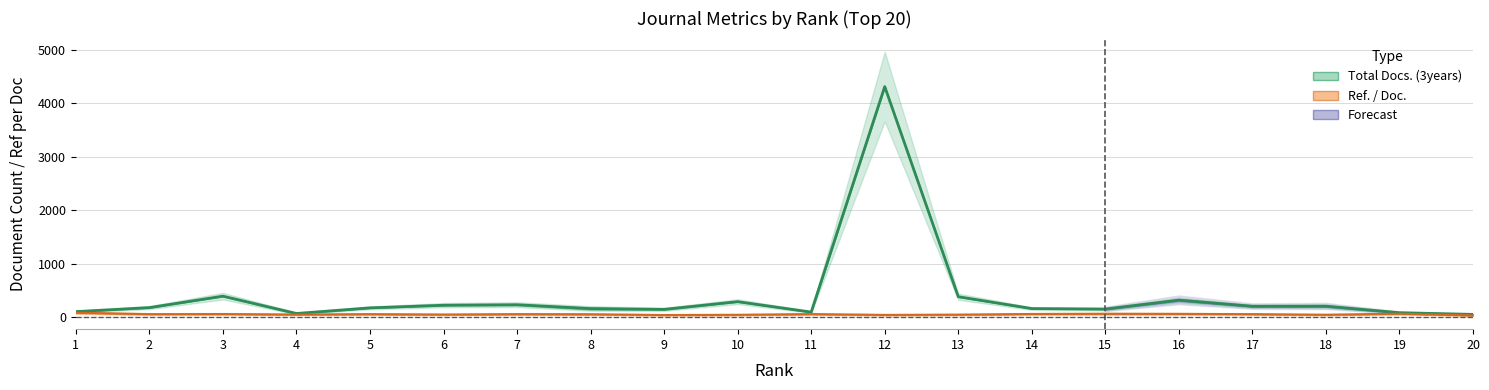

At which label does Ref. / Doc. reach its minimum?

20